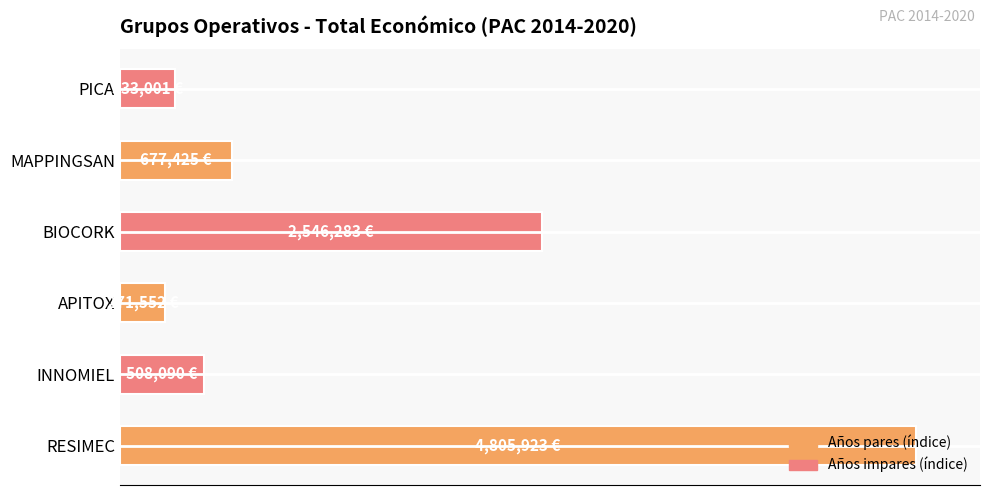

List the labels in order of value, largest first.

RESIMEC, BIOCORK, MAPPINGSAN, INNOMIEL, PICA, APITOX